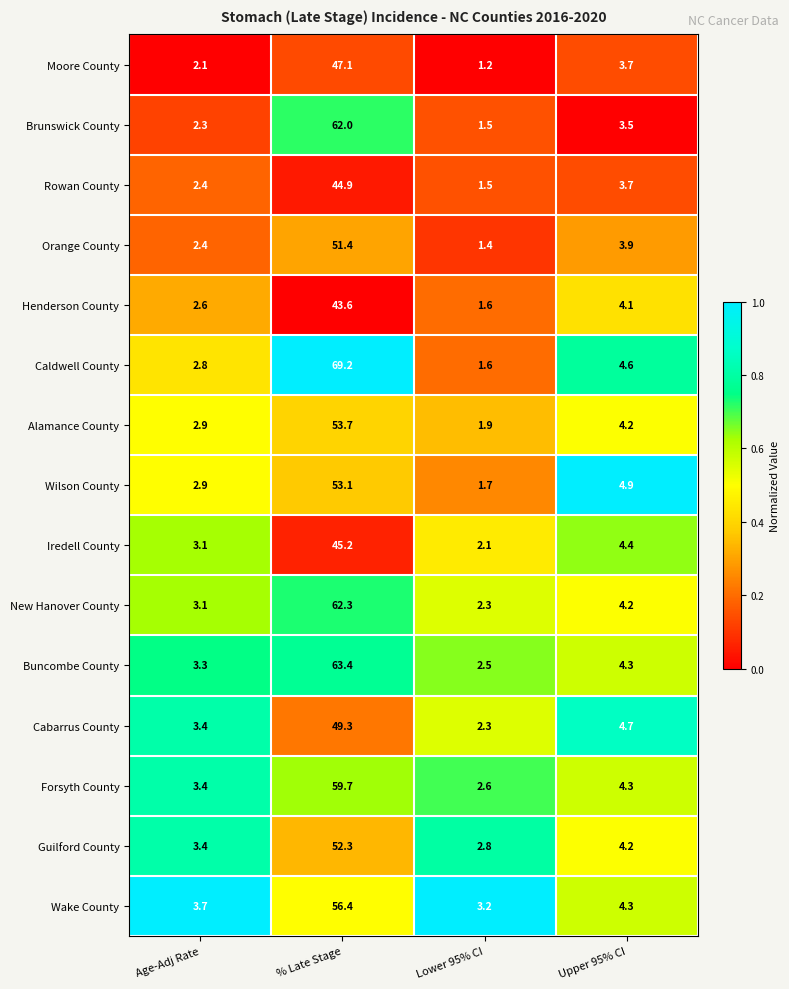

The Brunswick County series shows 3.5 at Upper 95% CI. True or false?

True